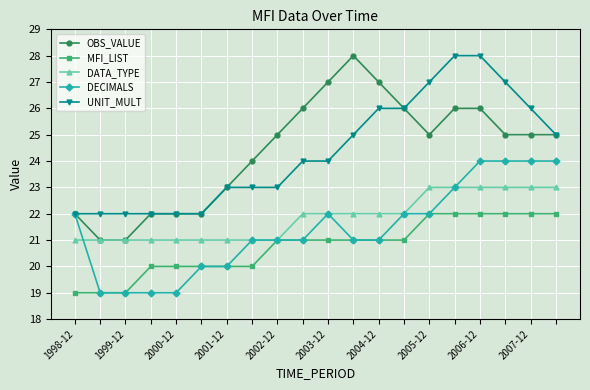

What is the lowest value of the MFI_LIST series?

19